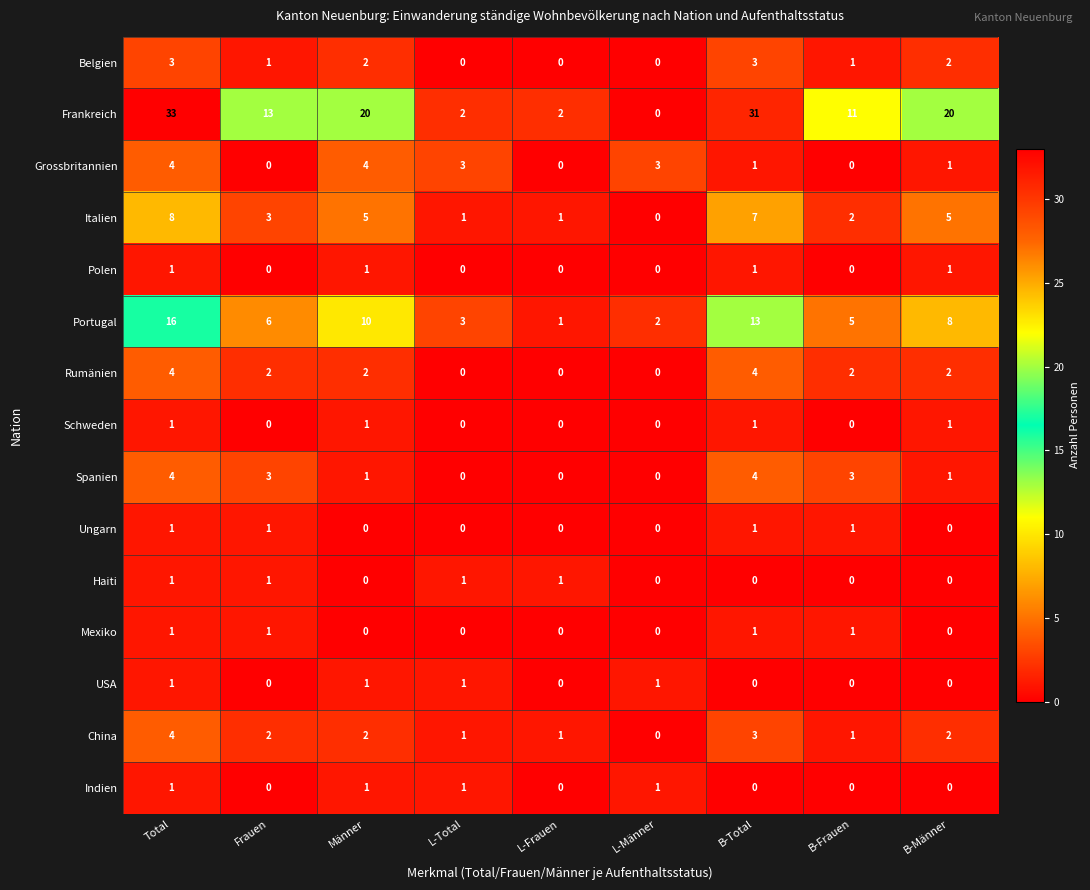

Is it true that Ungarn equals 0 at Total?

False